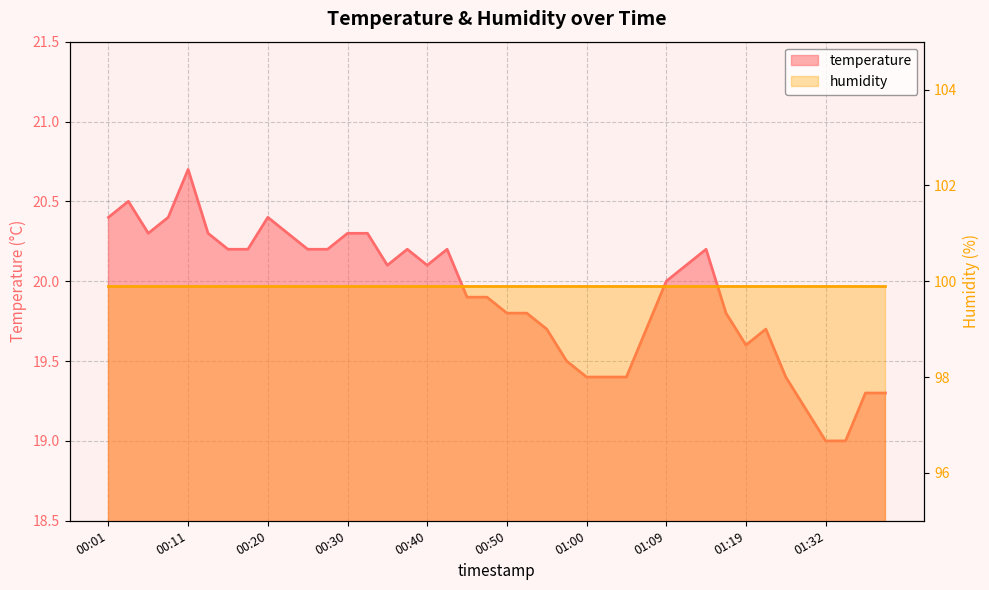

What is the difference between the maximum and second lowest values?

1.7